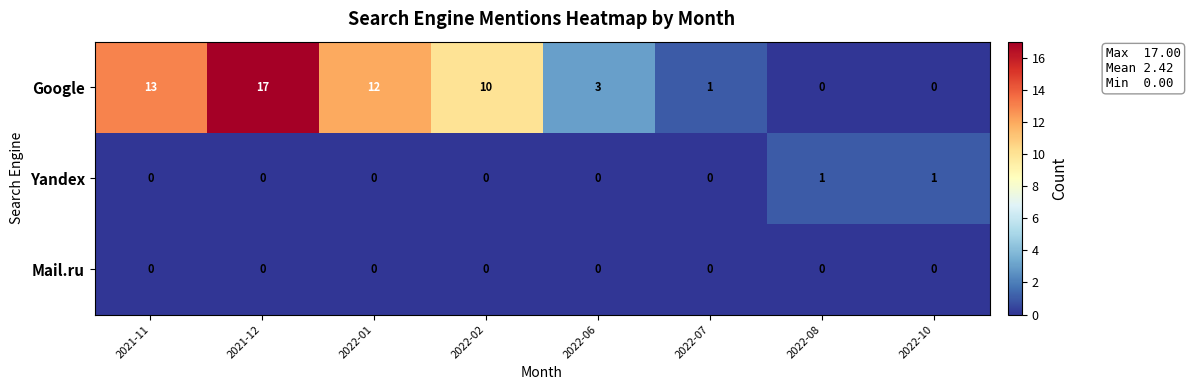

Reading right to left, what are all the values shown in this chart?

Google: 2022-10=0	2022-08=0	2022-07=1	2022-06=3	2022-02=10	2022-01=12	2021-12=17	2021-11=13
Yandex: 2022-10=1	2022-08=1	2022-07=0	2022-06=0	2022-02=0	2022-01=0	2021-12=0	2021-11=0
Mail.ru: 2022-10=0	2022-08=0	2022-07=0	2022-06=0	2022-02=0	2022-01=0	2021-12=0	2021-11=0